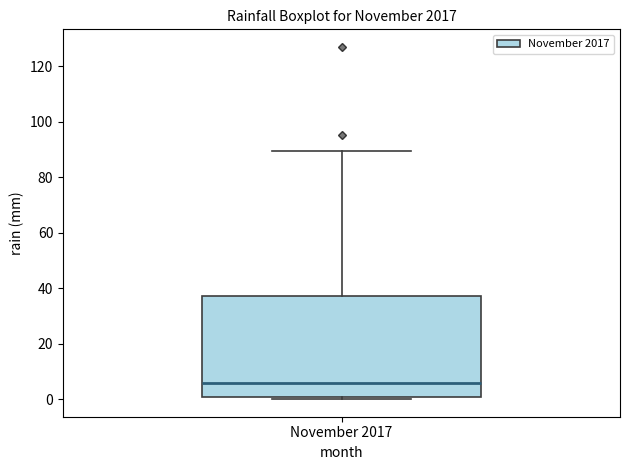

Transcribe this box plot: give where the median line is, the range the box spans, and where the two whiskers end, as read against the y-axis. The values are not printed on the chart, so give them approximately, as read against the axis.

median 6, box 0 to 38, whiskers 0 (just below the box's lower edge) to 90